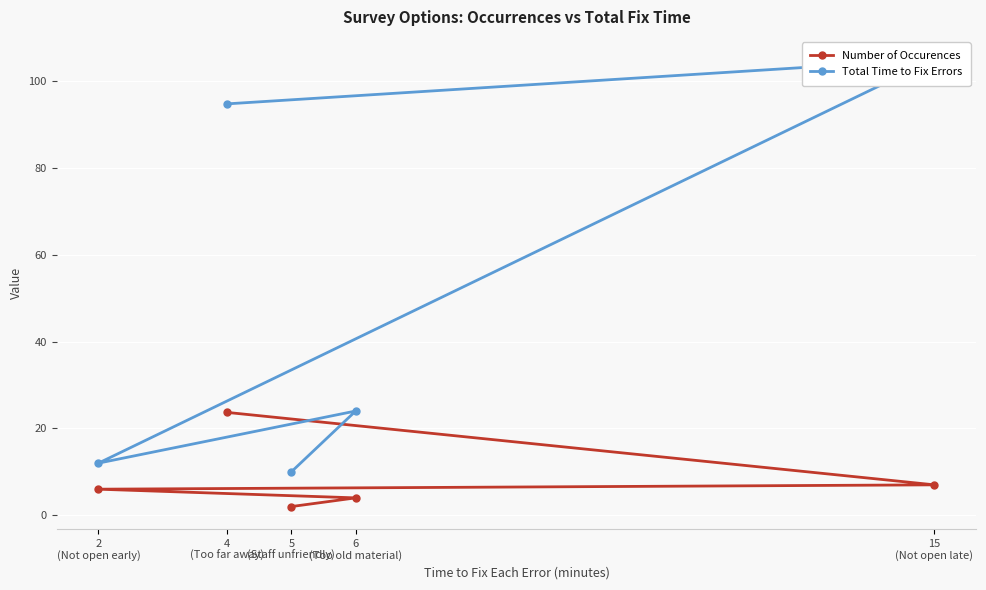

Which category has the lowest value in the Number of Occurences series?

5
(Staff unfriendly)